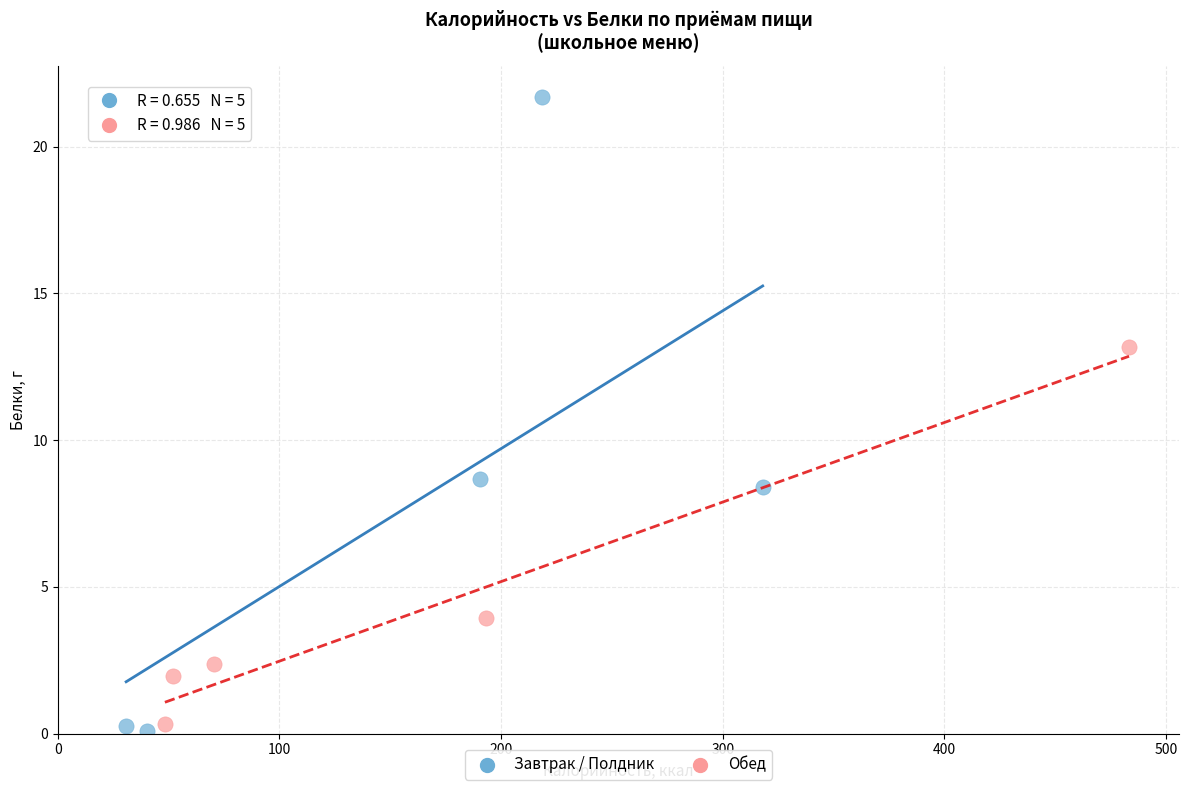

What are all the series names shown in the legend?

Завтрак / Полдник, Обед